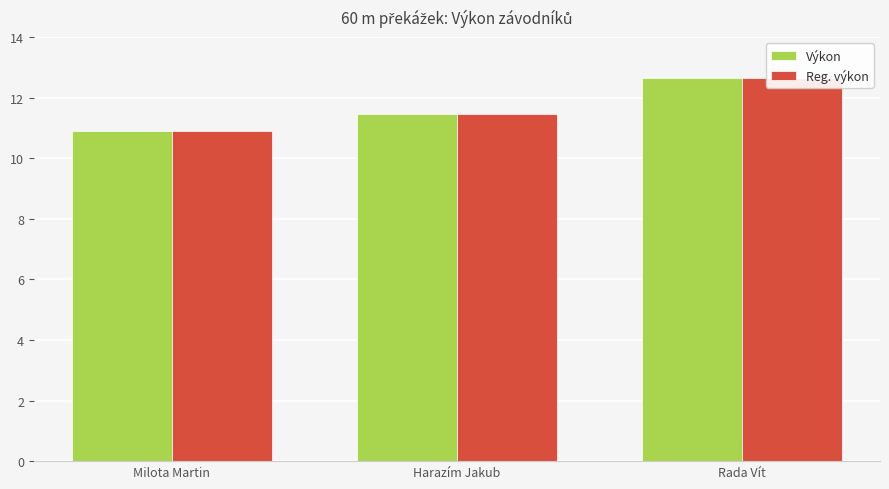

Between Milota Martin and Rada Vít, which is larger?

Rada Vít